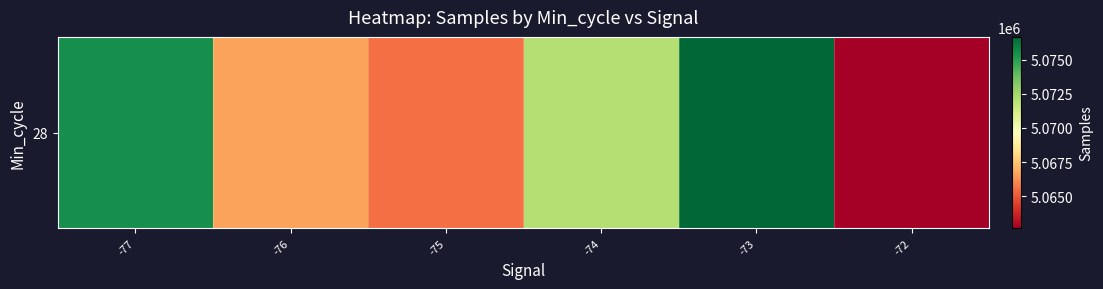

Rank the categories by value from lowest to highest.

-72, -75, -76, -74, -77, -73